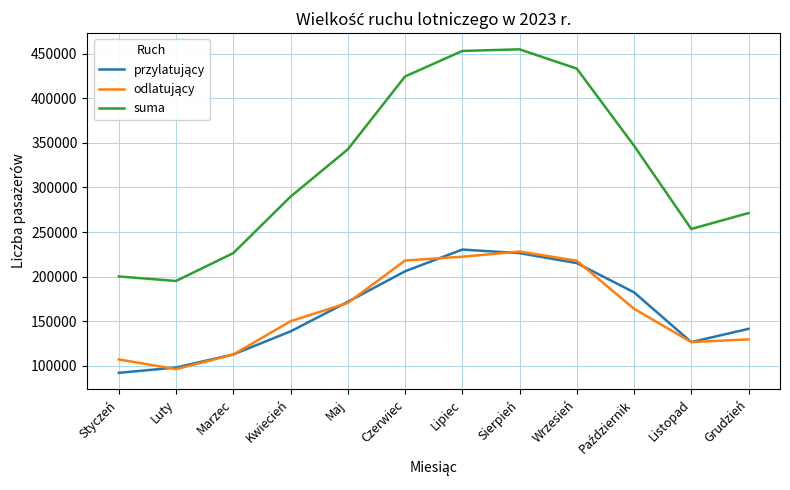

The value of suma at Grudzień is 271336. True or false?

True